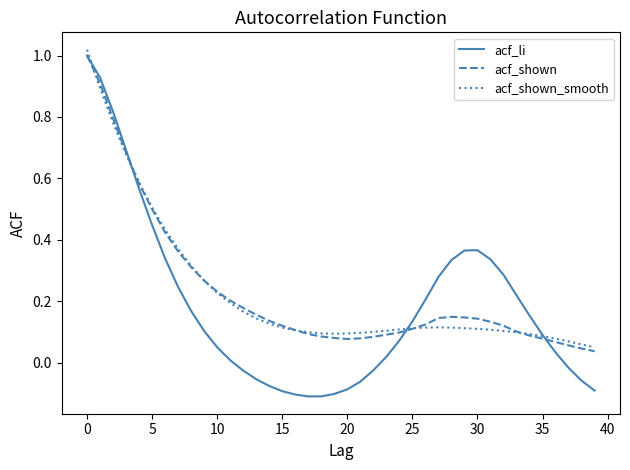

Which series has the largest range (max minus min)?

acf_li